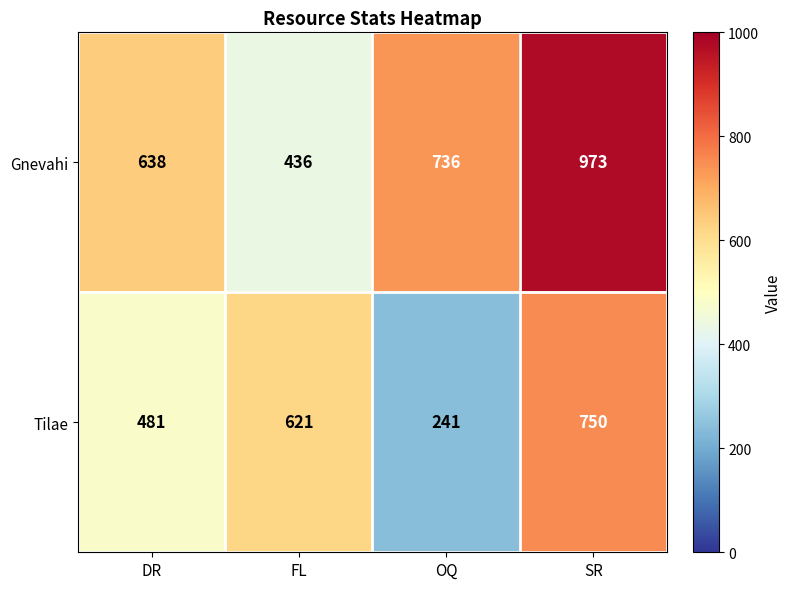

Rank the series by their average value, from lowest to highest.

Tilae, Gnevahi